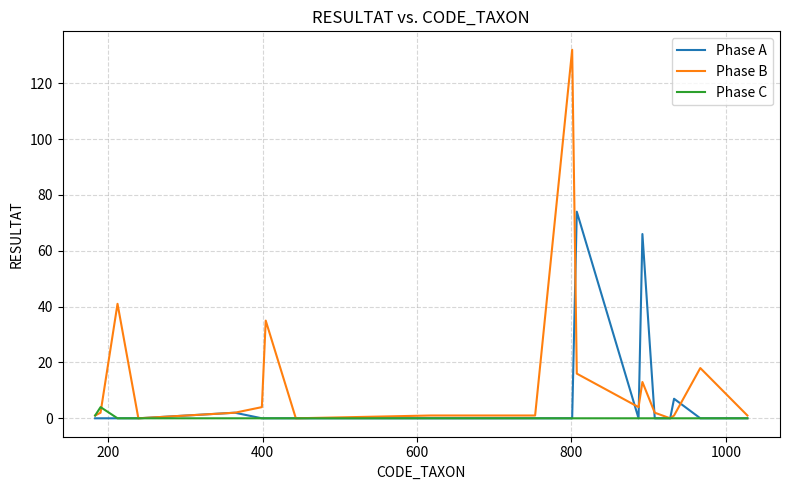

What is the maximum value for Phase A?

74